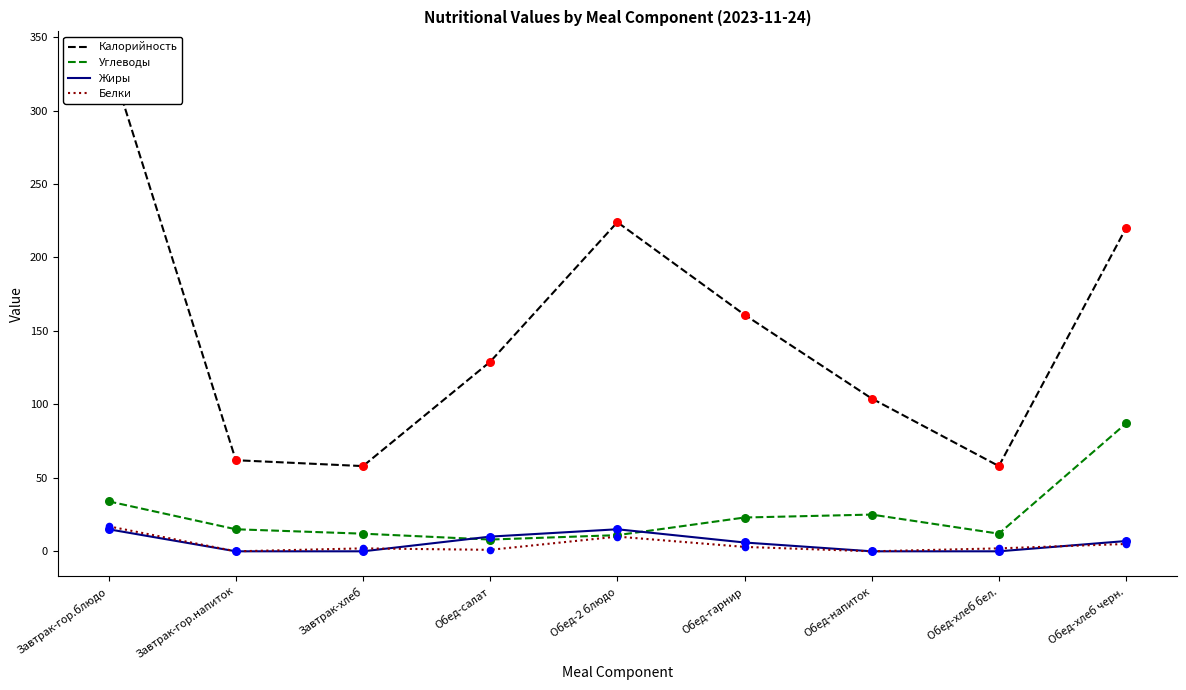

Which series contains the highest Y value?

Калорийность